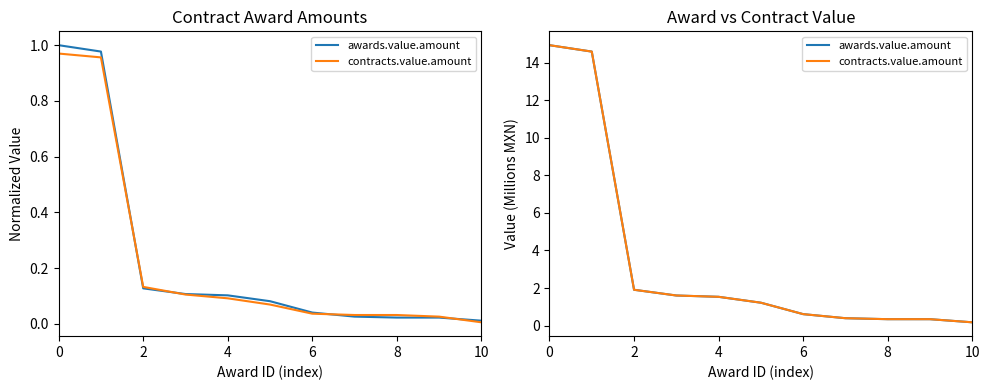

Which series has the largest range (max minus min)?

awards.value.amount